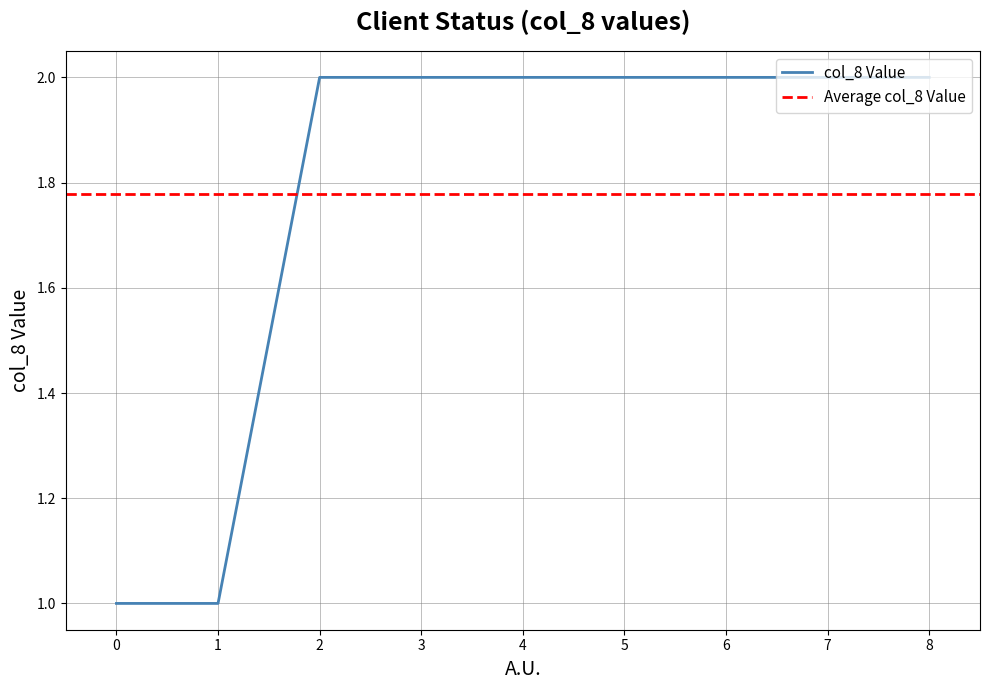

What is the difference between the maximum and second lowest values?

1